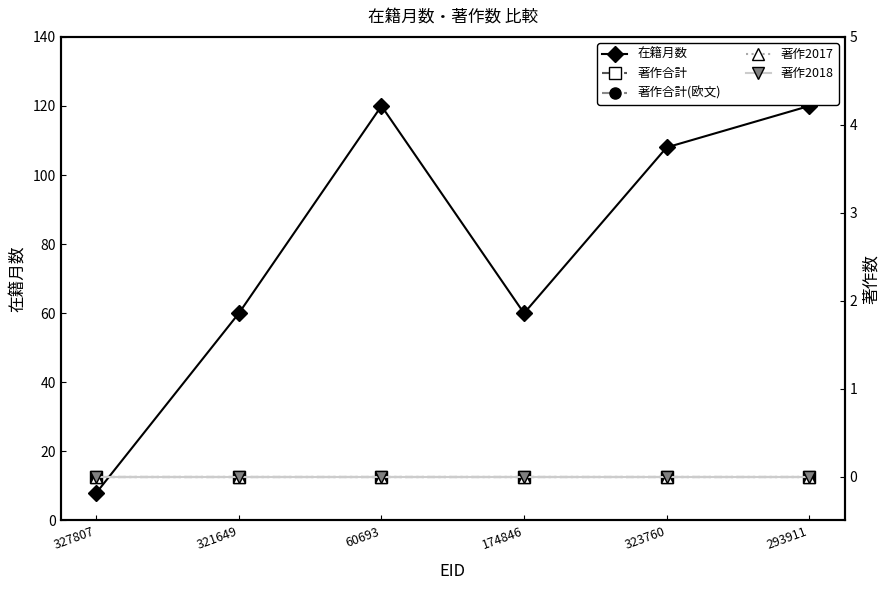

The value of 著作合計(欧文) at 321649 is 0. True or false?

True